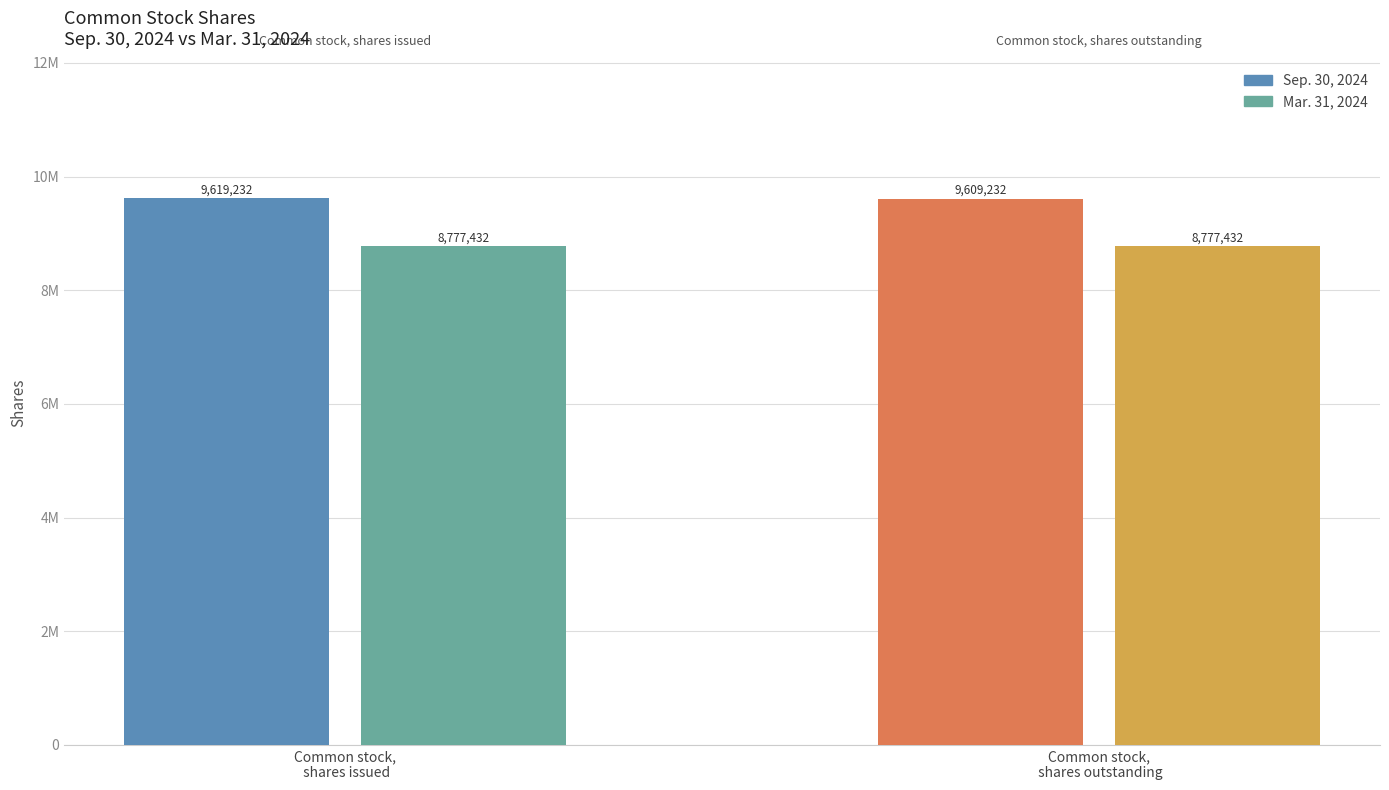

What are all the series names shown in the legend?

Sep. 30, 2024, Mar. 31, 2024